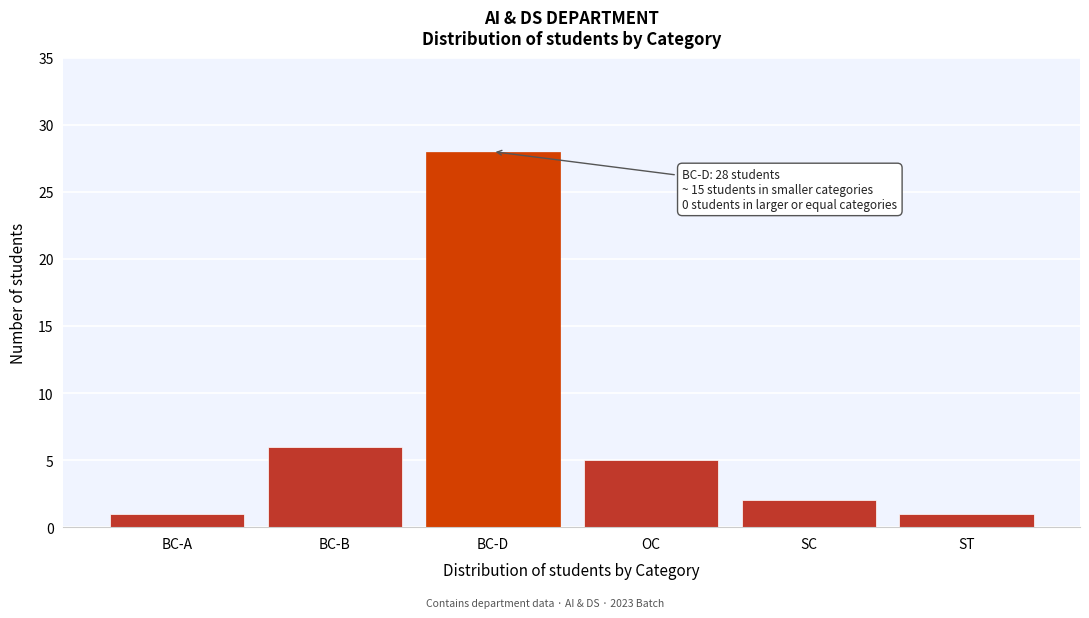

Reading right to left, list all the values displayed in this chart.

1	2	5	28	6	1